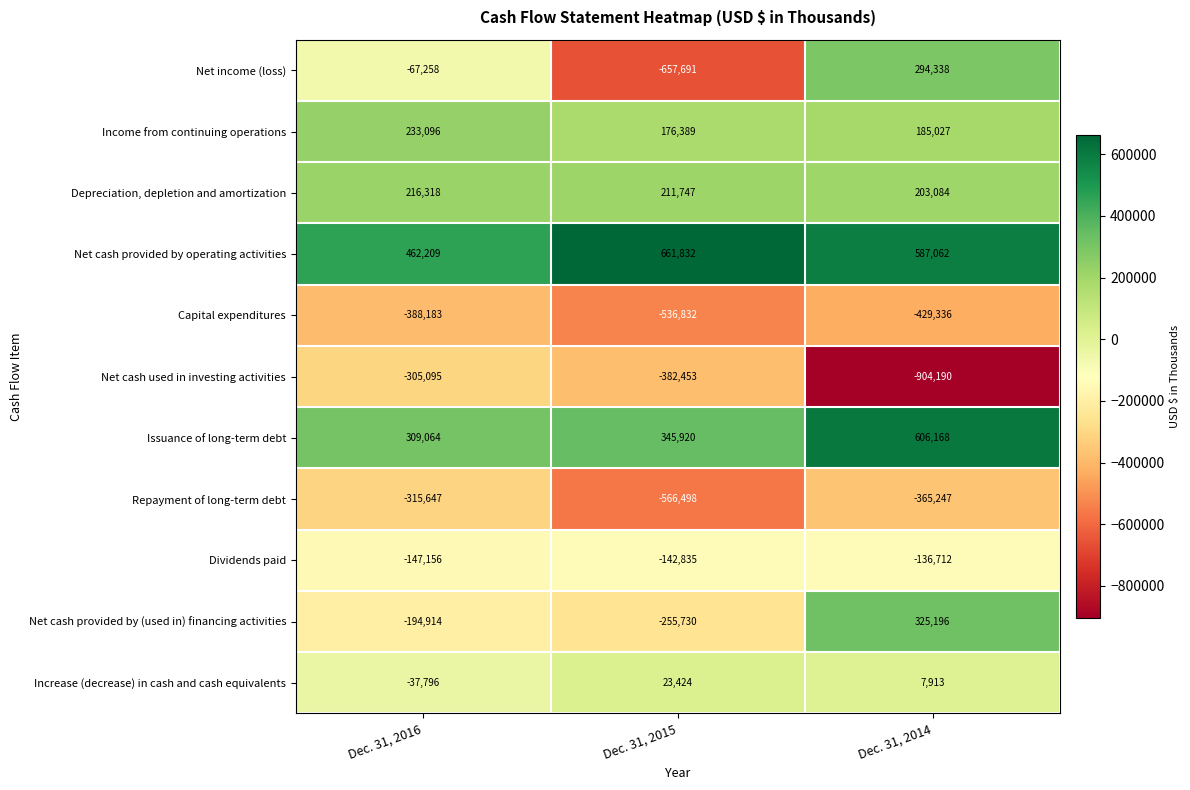

At which category does the chart reach its minimum across all series?

Dec. 31, 2014